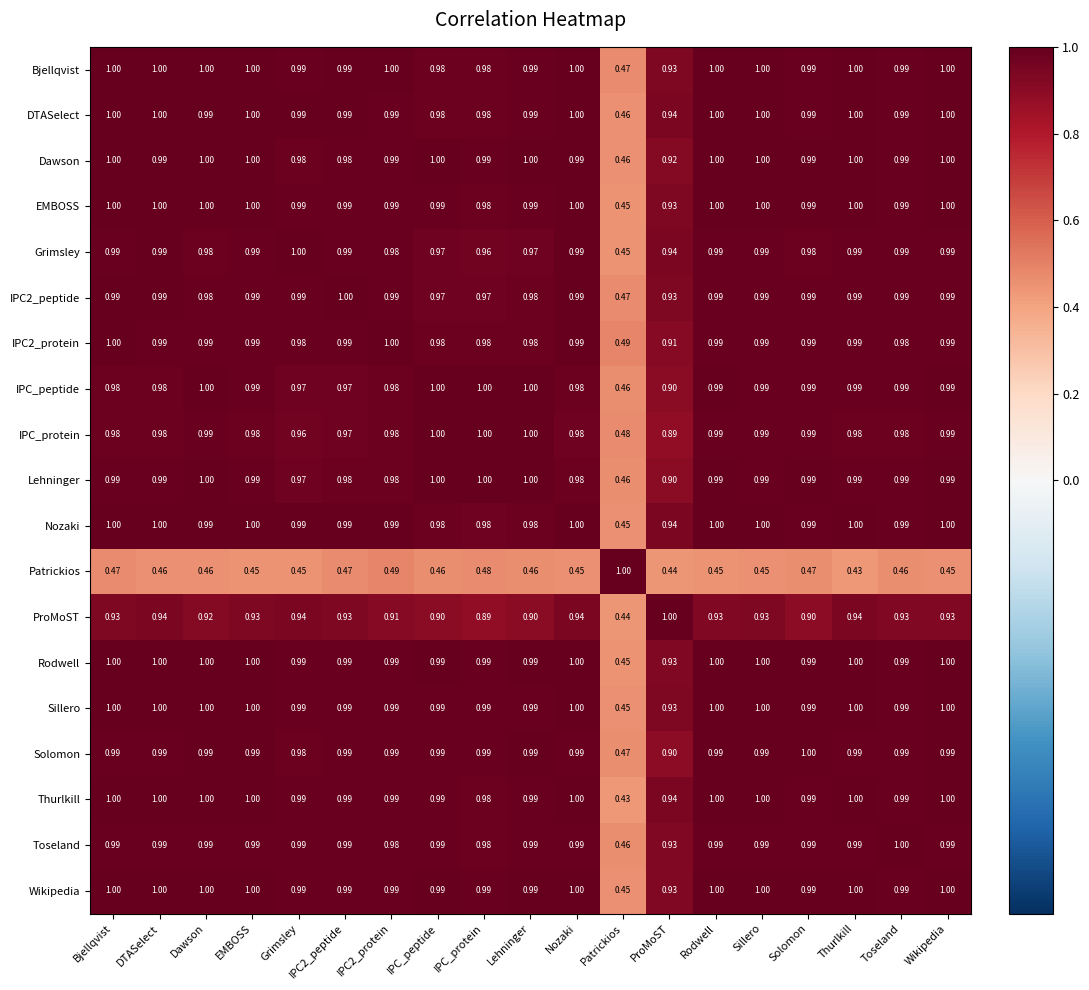

Which category has the lowest value in the Bjellqvist series?

Patrickios